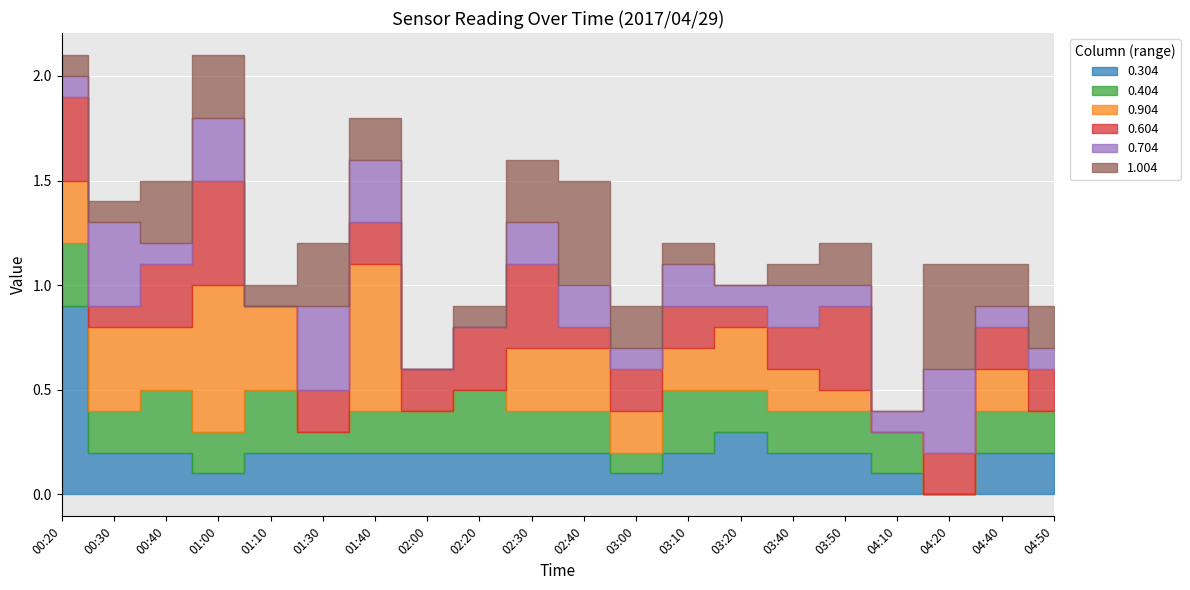

Which series changed the most between 02:00 and 02:30?

0.904